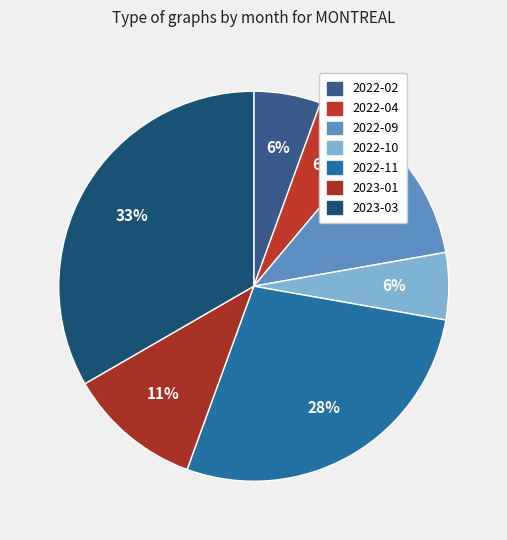

True or false: 2023-03 accounts for 28% of the total.

False